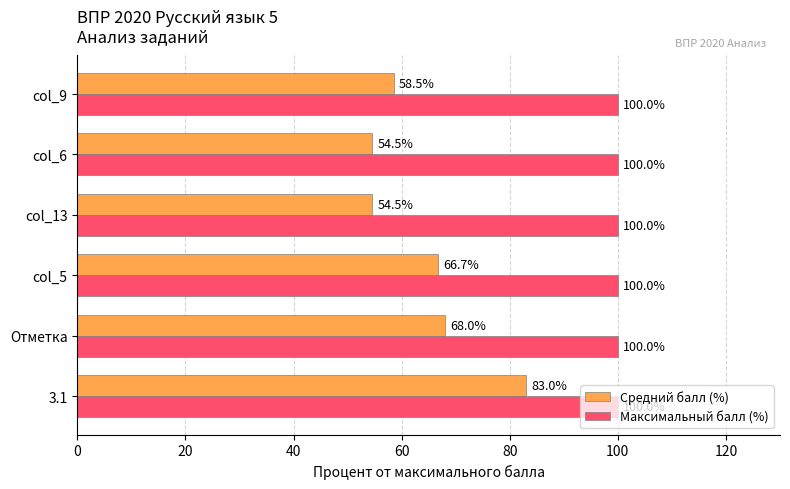

Between Отметка and col_9, which series saw the biggest shift?

Средний балл (%)